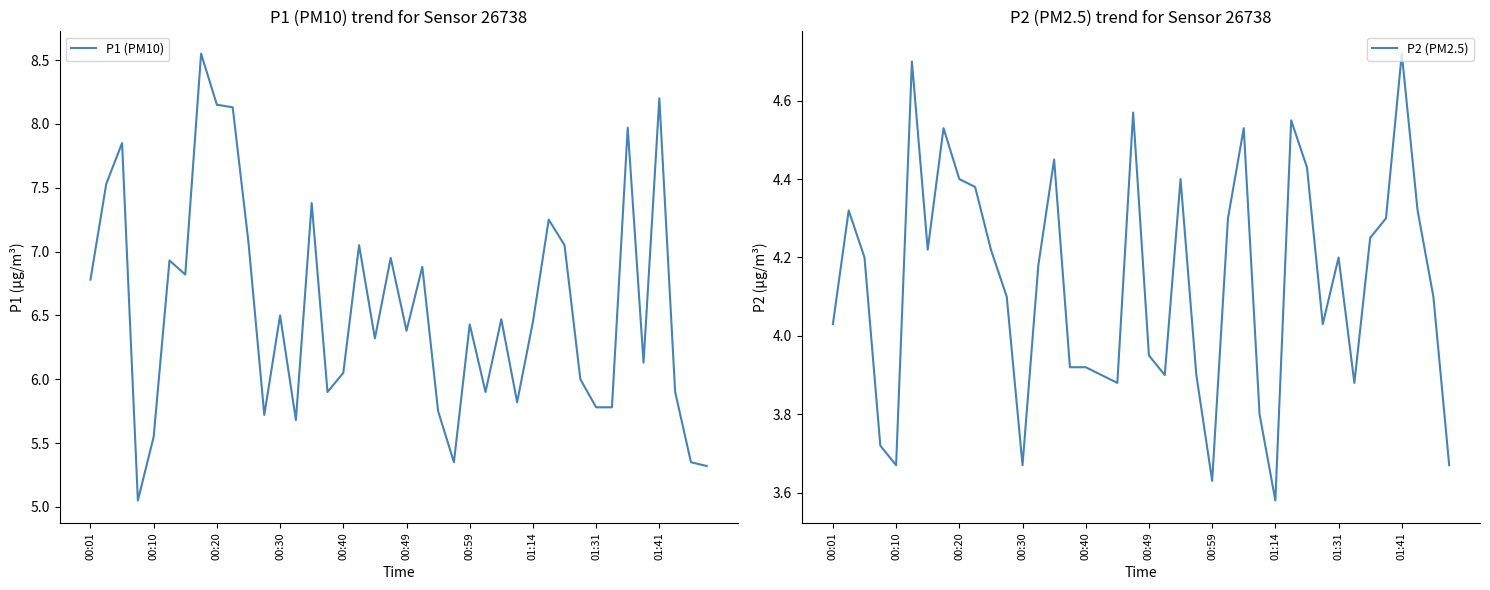

What is the spread (max minus min) of values at 37?

1.6